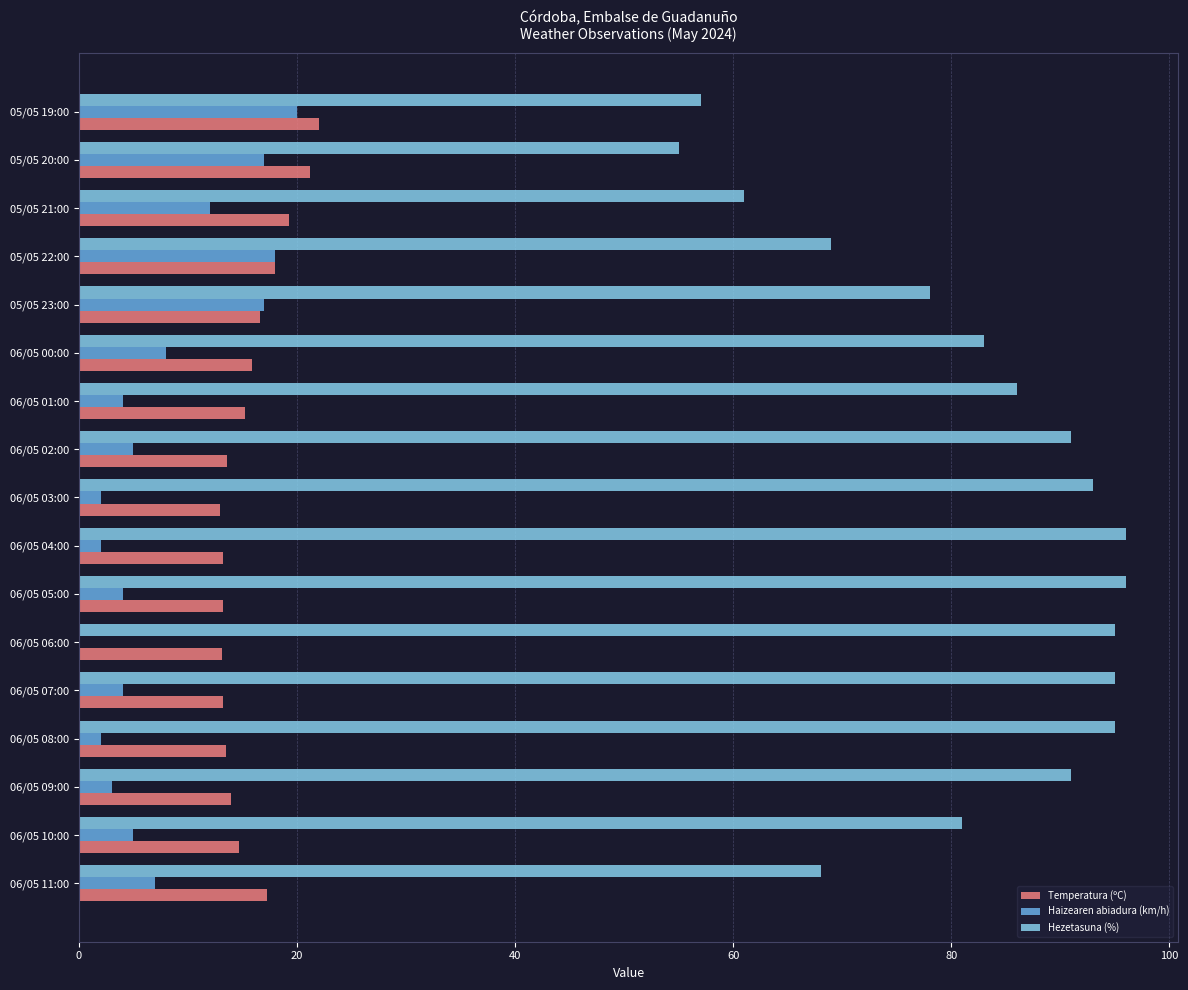

Which series has the largest total across all categories?

Hezetasuna (%)